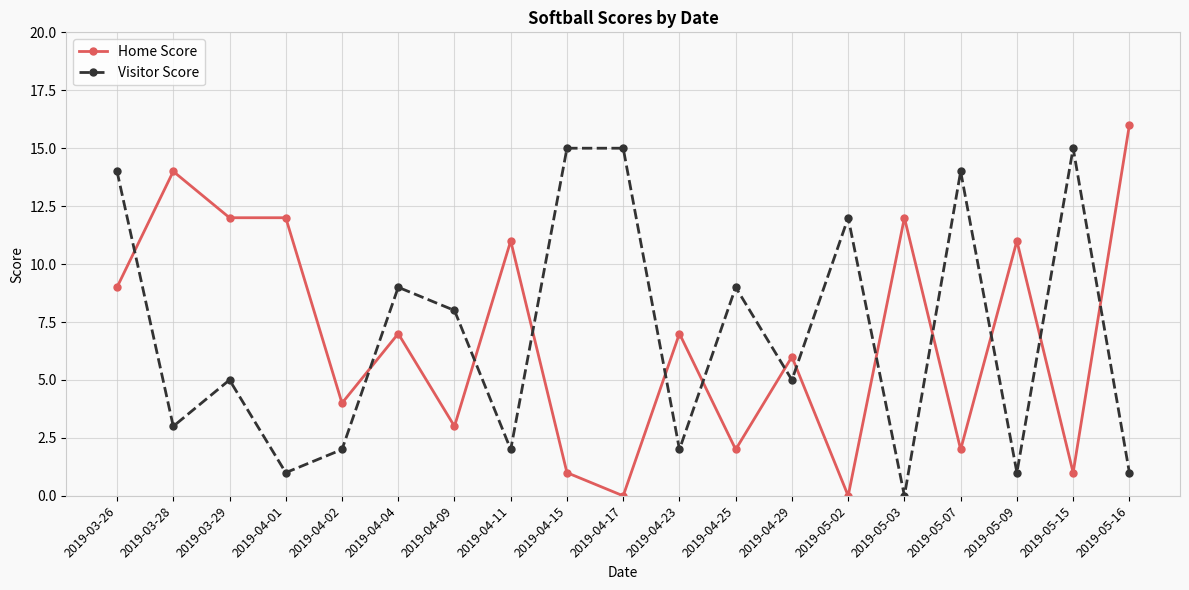

Is it true that Visitor Score equals 1 at 2019-05-09?

True